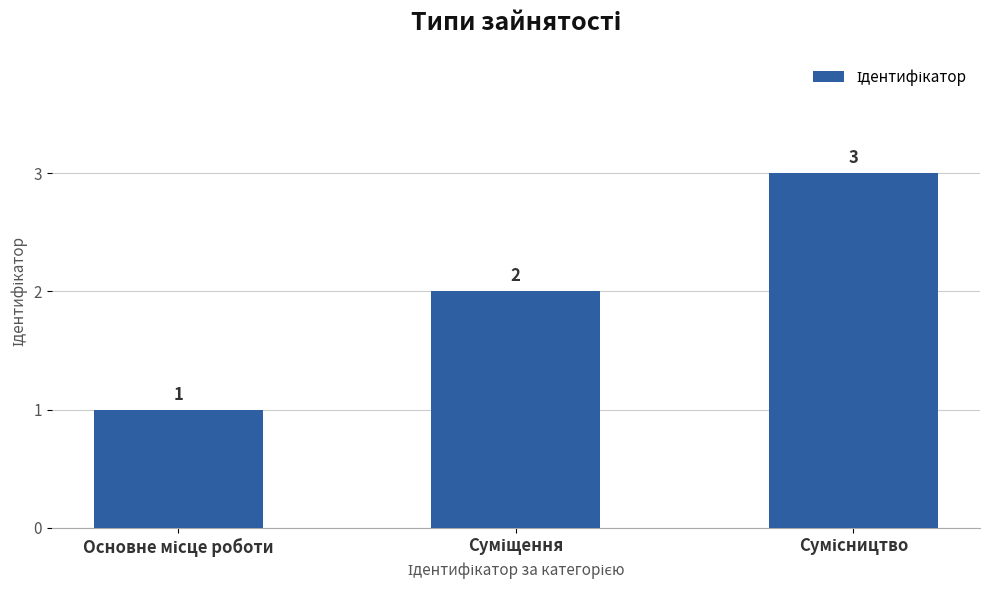

What is the greatest value displayed?

3